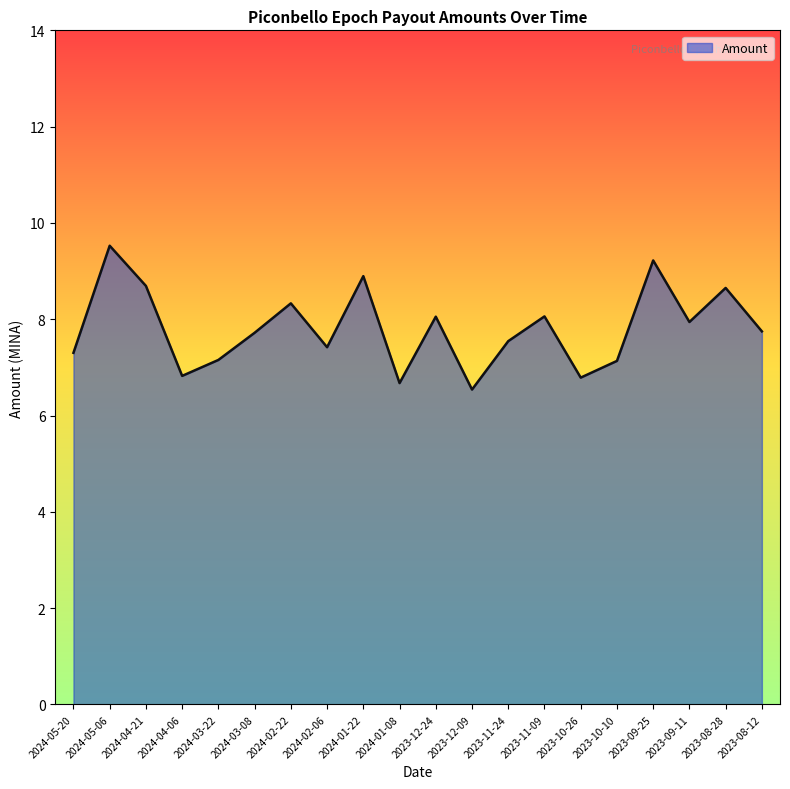

What is the sum of all values?

156.2